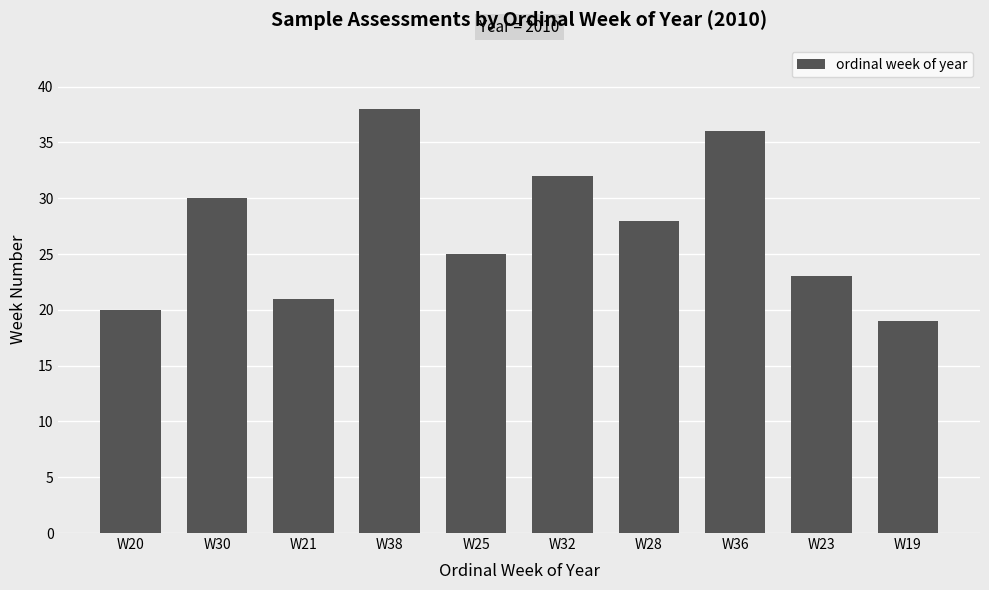

What is the label of the 10th bar from the left?

W19